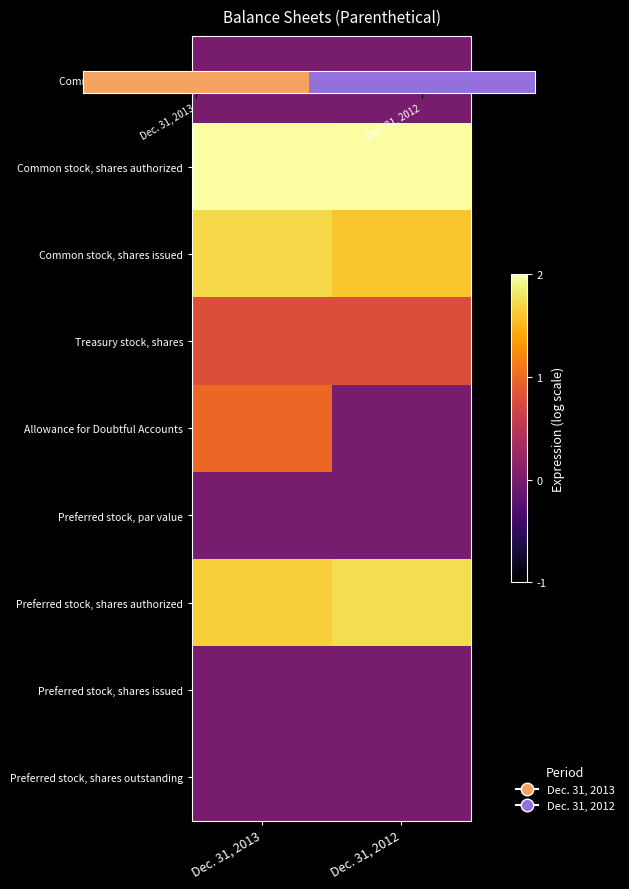

What is the total value across all series at Dec. 31, 2012?

7.1